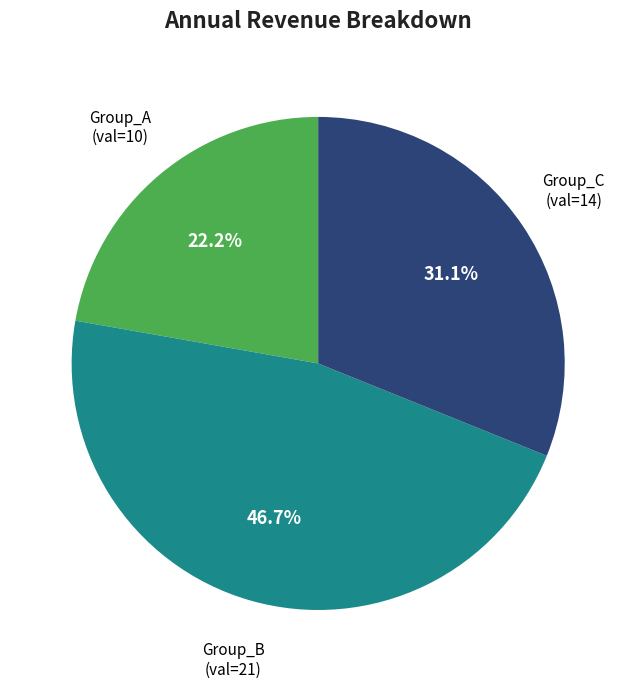

Does any single category account for the majority?

No